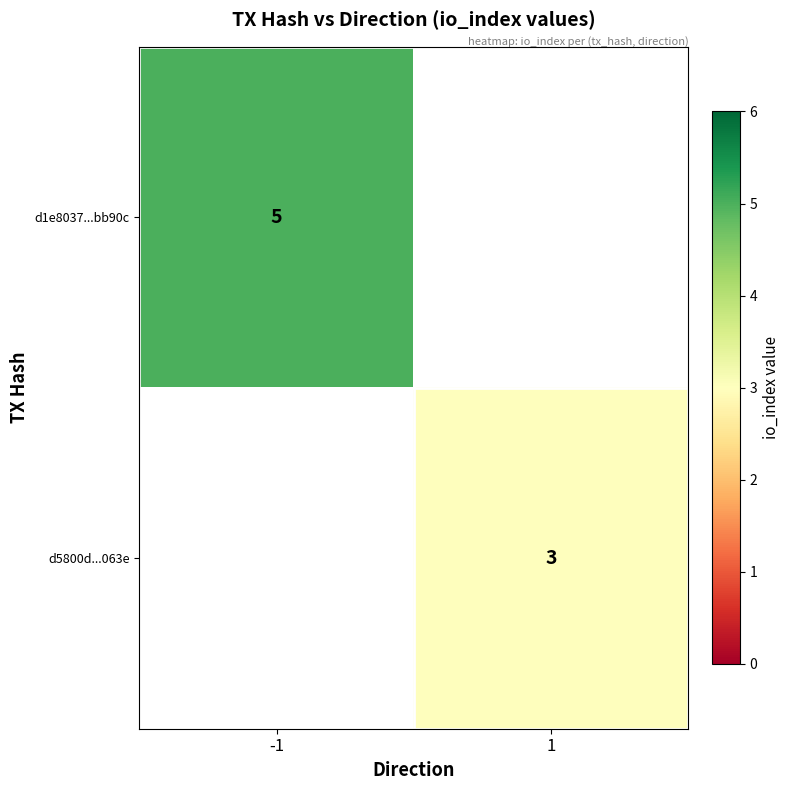

The value of d5800d...063e at 1 is 2. True or false?

False